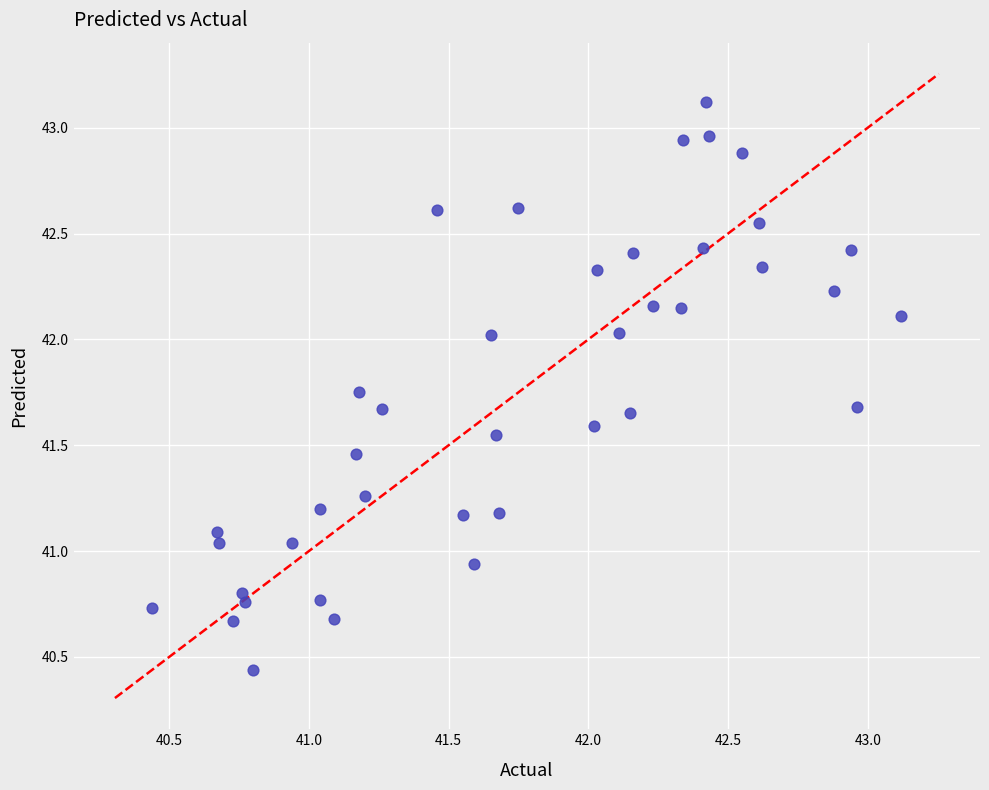

What is the range of Y values (max minus min)?

2.7